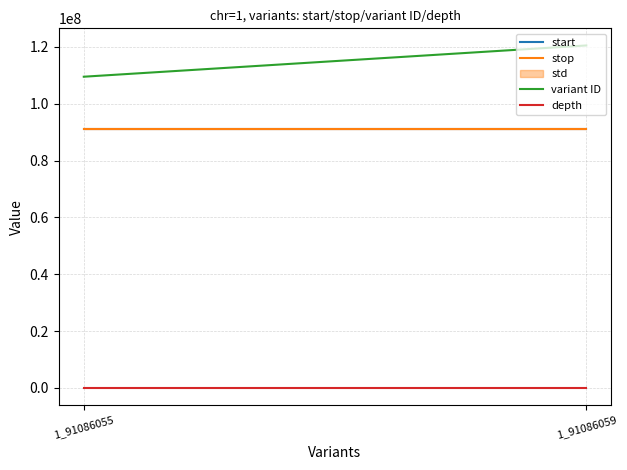

Is the value of stop at 1_91086059 greater than the value of variant ID at 1_91086059?

No